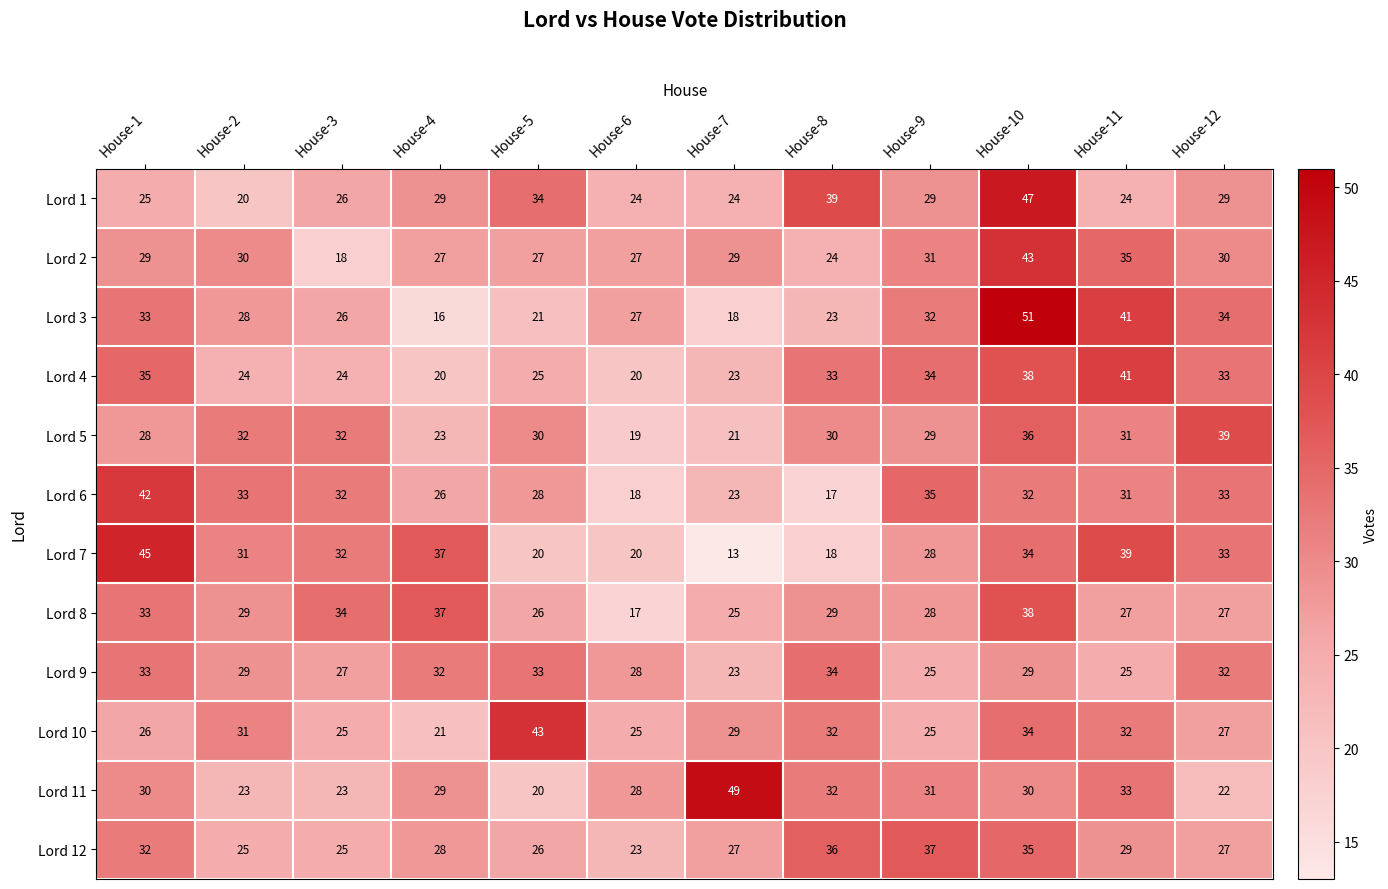

What is the minimum value shown in the chart?

13